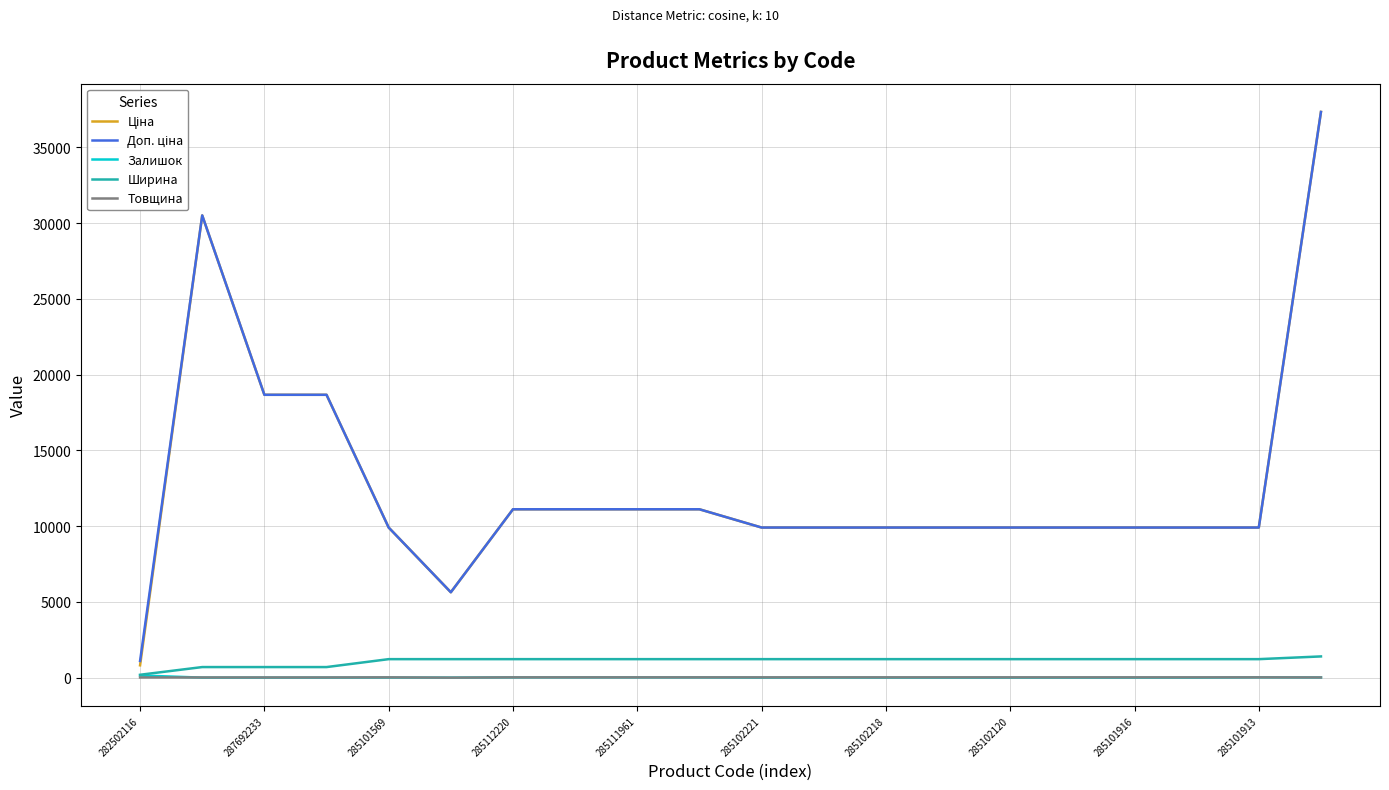

What is the sum of all Ширина values?

21980.0